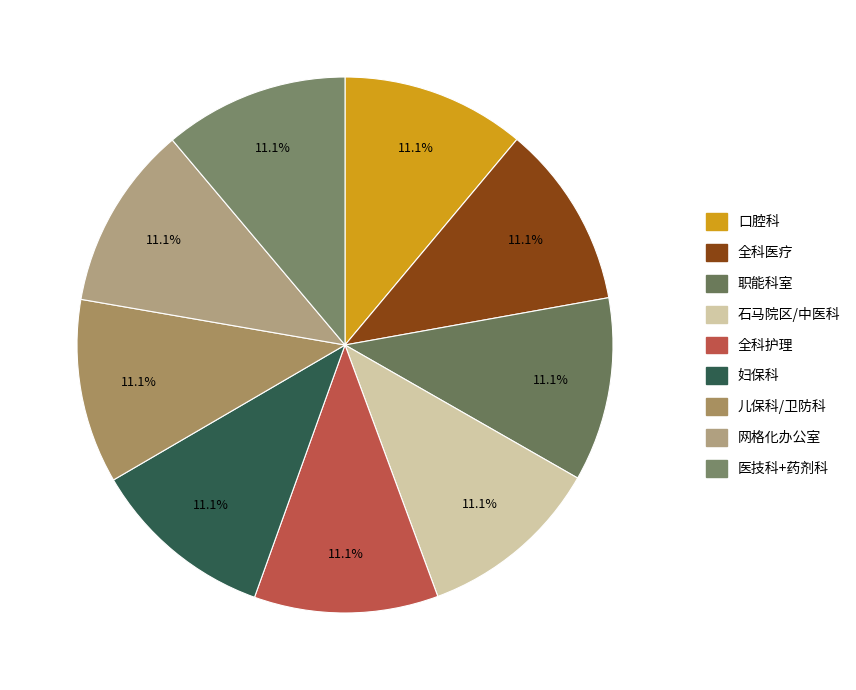

Count the number of slices in the pie.

9